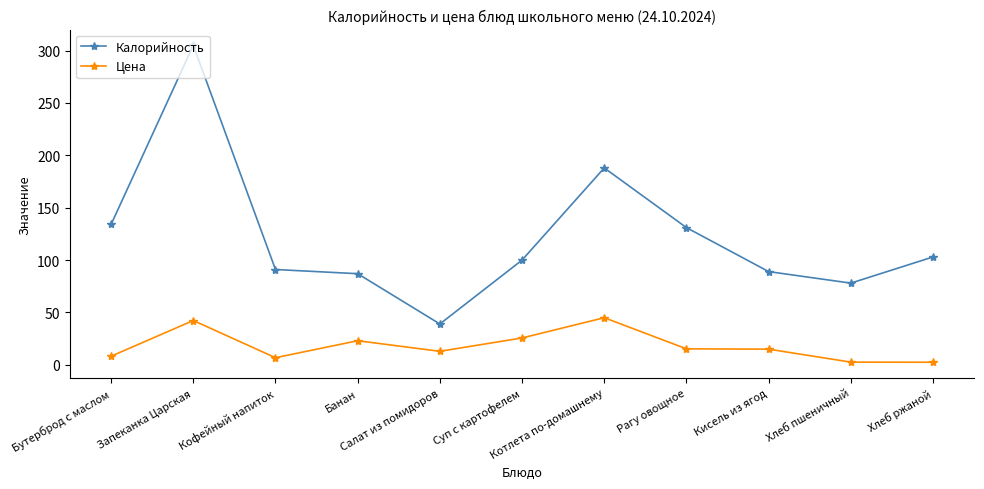

True or false: Цена and Калорийность cross at least once.

False